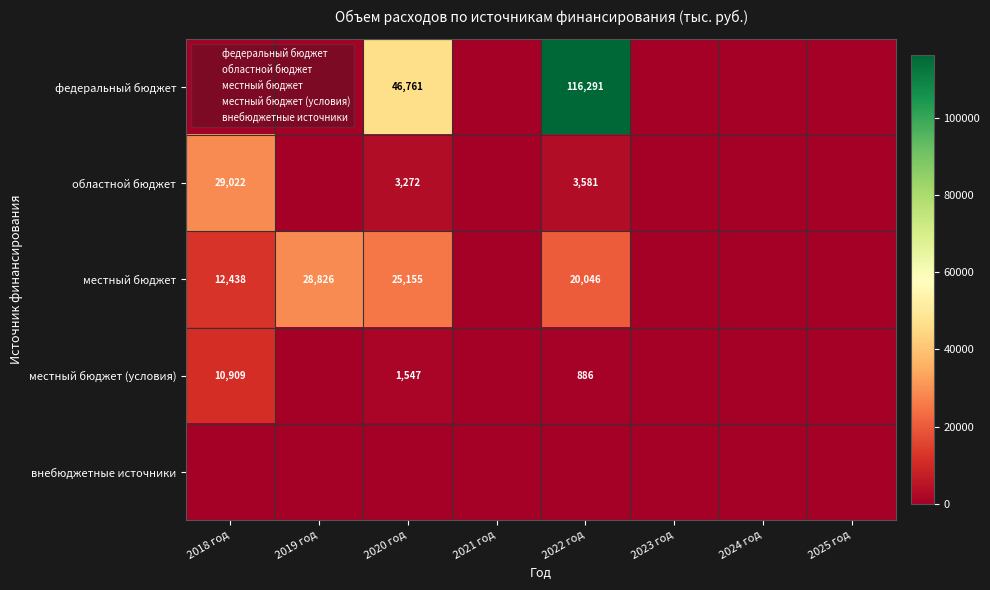

True or false: местный бюджет (условия) has a value of 0.0 at 2021 год.

True